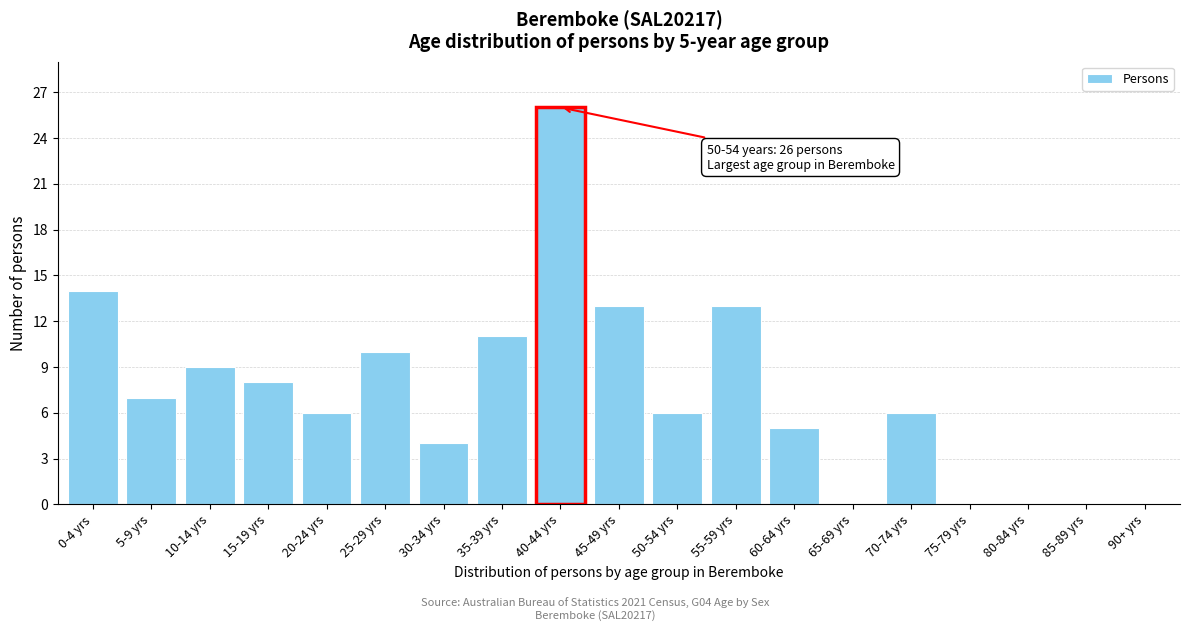

Reading right to left, what are all the values shown in this chart?

90+ yrs=0	85-89 yrs=0	80-84 yrs=0	75-79 yrs=0	70-74 yrs=6	65-69 yrs=0	60-64 yrs=5	55-59 yrs=13	50-54 yrs=6	45-49 yrs=13	40-44 yrs=26	35-39 yrs=11	30-34 yrs=4	25-29 yrs=10	20-24 yrs=6	15-19 yrs=8	10-14 yrs=9	5-9 yrs=7	0-4 yrs=14